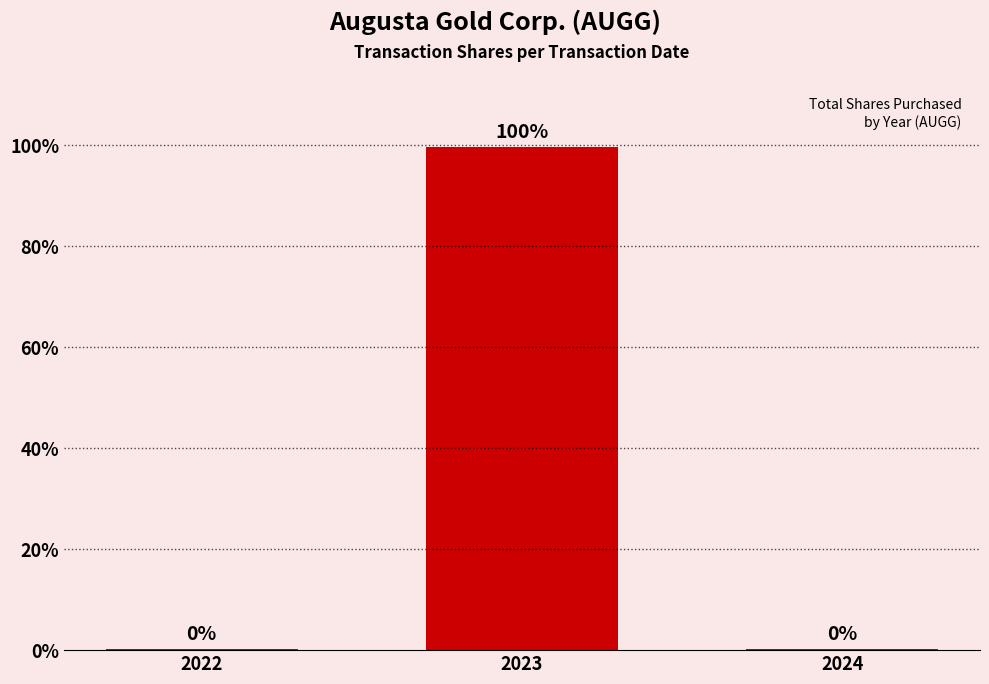

What is the difference between the maximum and minimum values?

3331000